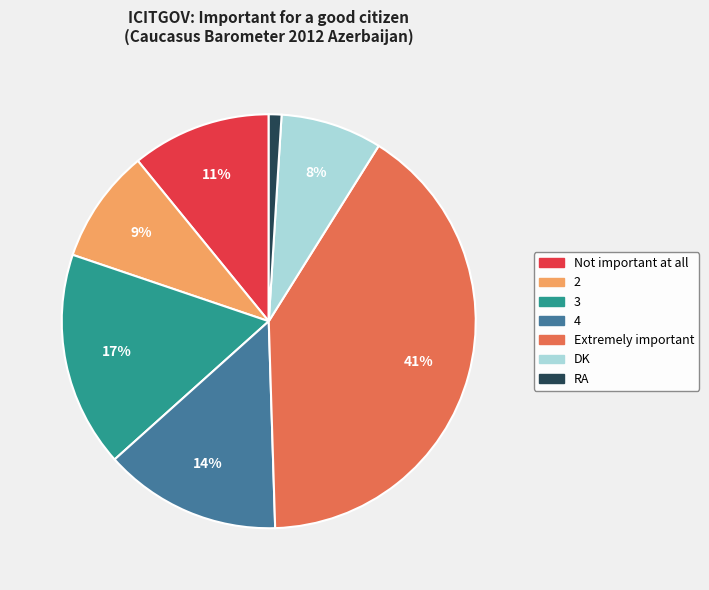

Approximately how many times larger is the value at 2 compared to Not important at all?

0.8